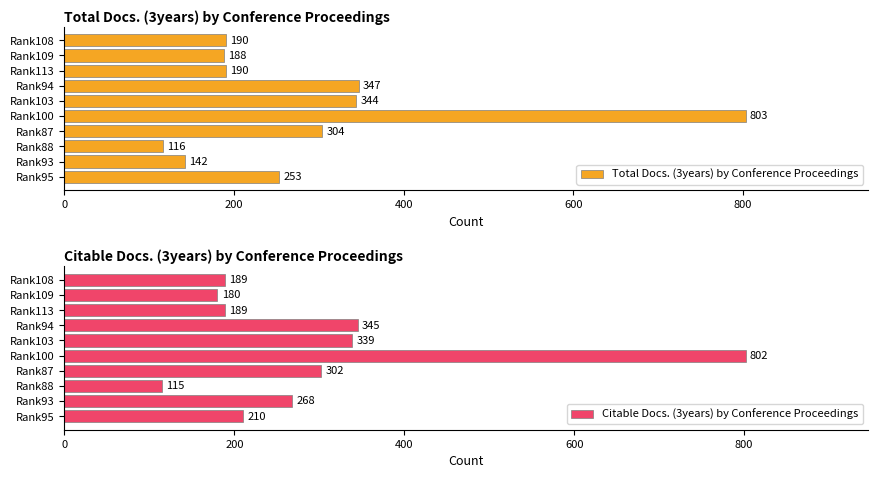

The Total Docs. (3years) by Conference Proceedings series shows 555 at Rank100. True or false?

False